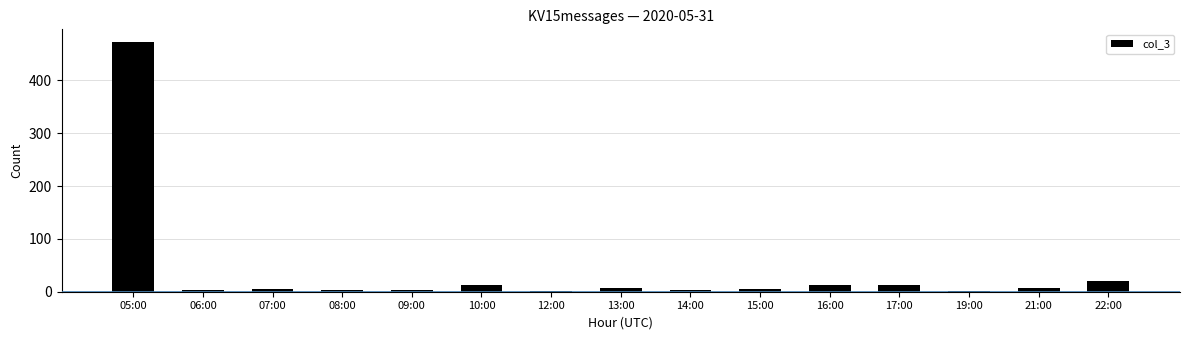

What is the value of the 7th bar from the left?

2